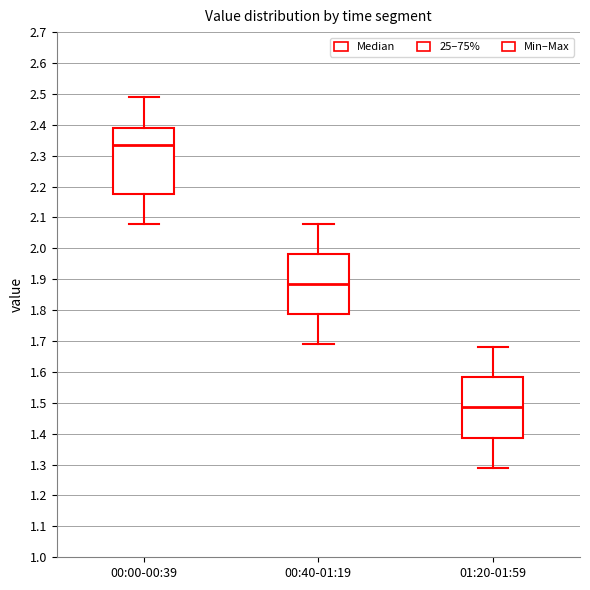

Reading left to right, transcribe this box plot: for each box, give where its median line is, the range the box spans, and where its two whiskers end, as read against the y-axis. The values are not printed on the chart, so give them approximately, as read against the axis.

00:00-00:39: median 2.34, box 2.18 to 2.39, whiskers 2.08 to 2.49
00:40-01:19: median 1.89, box 1.79 to 1.98, whiskers 1.69 to 2.08
01:20-01:59: median 1.49, box 1.39 to 1.58, whiskers 1.29 to 1.68